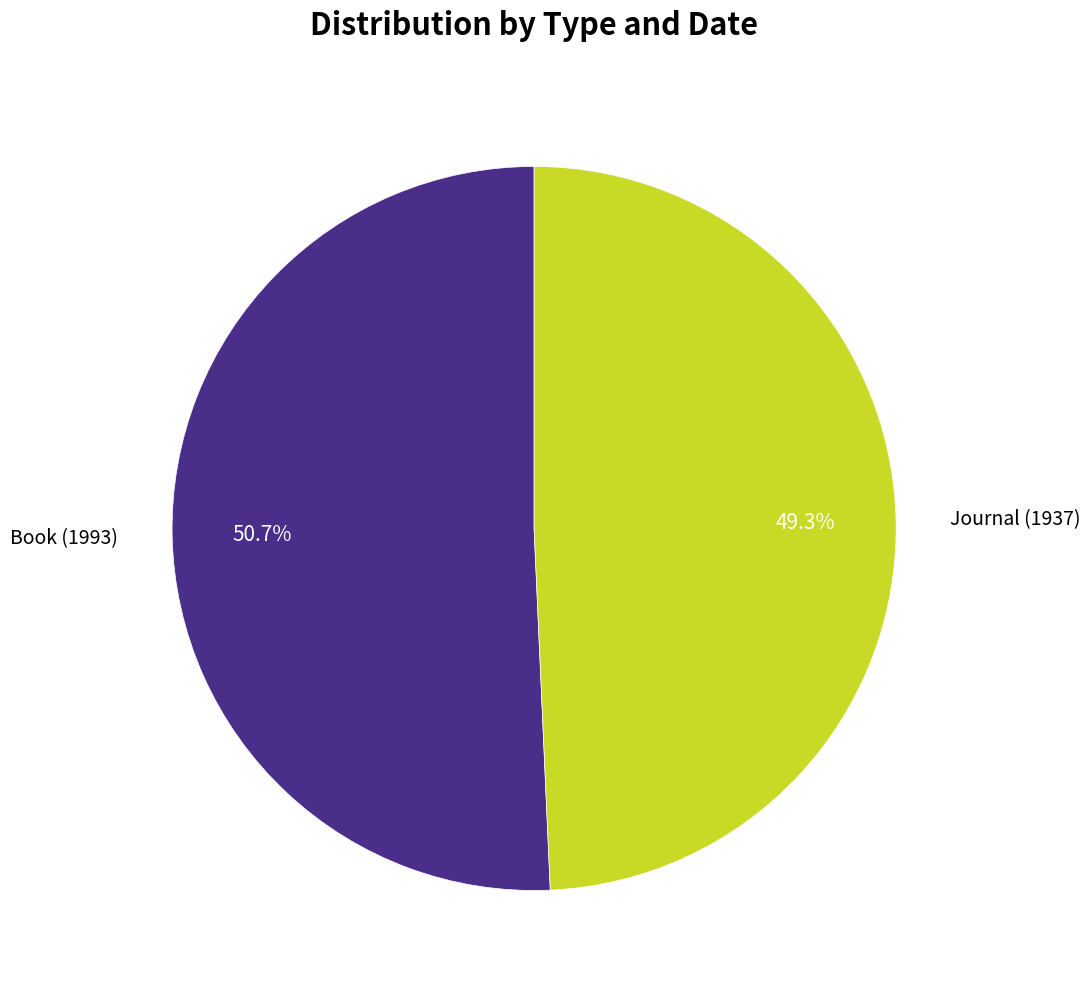

What is the ratio of the value at Journal (1937) to the value at Book (1993)?

1.0